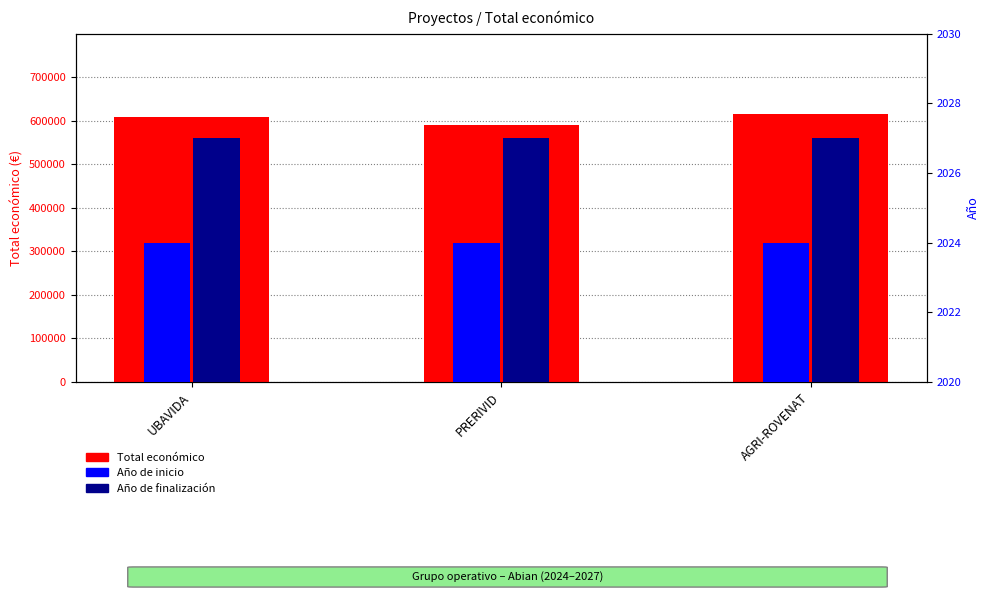

How many bars are there in total?

9